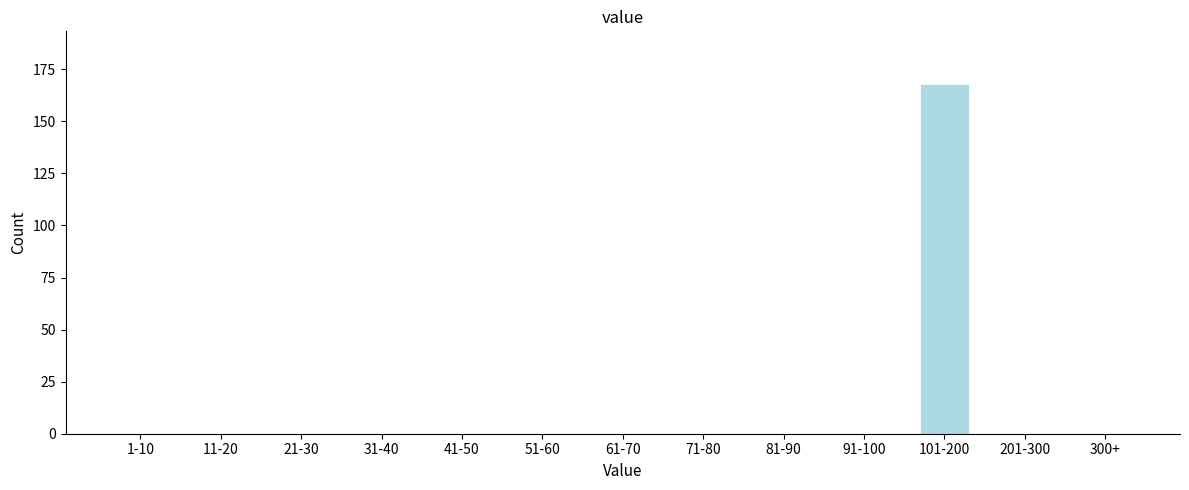

Reading left to right, extract all data points from this chart.

1-10=0	11-20=0	21-30=0	31-40=0	41-50=0	51-60=0	61-70=0	71-80=0	81-90=0	91-100=0	101-200=168	201-300=0	300+=0